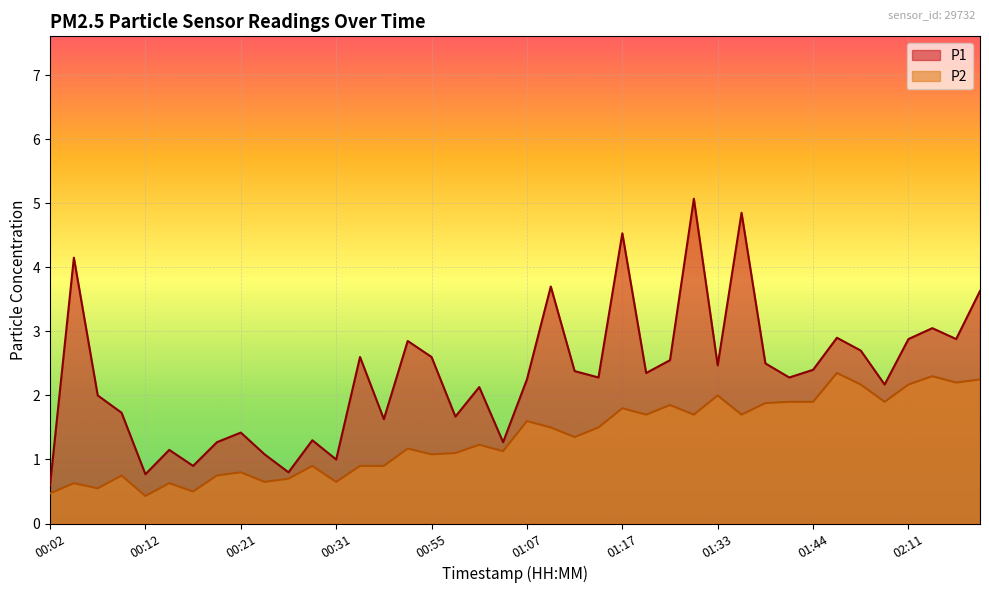

How many lines are shown in the chart?

2